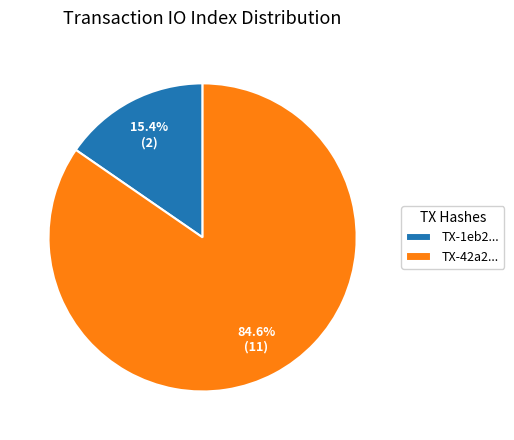

How many slices are in this pie chart?

2